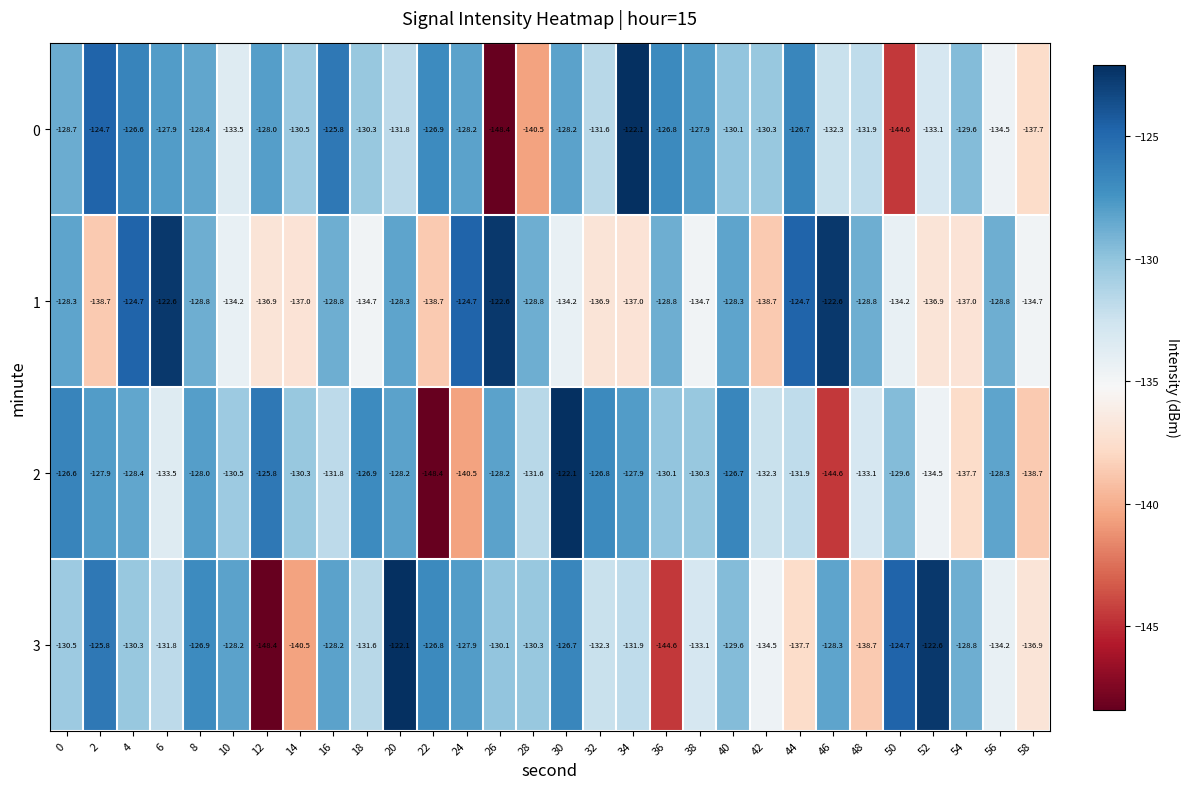

True or false: 1 has a value of -53.6 at 42.

False